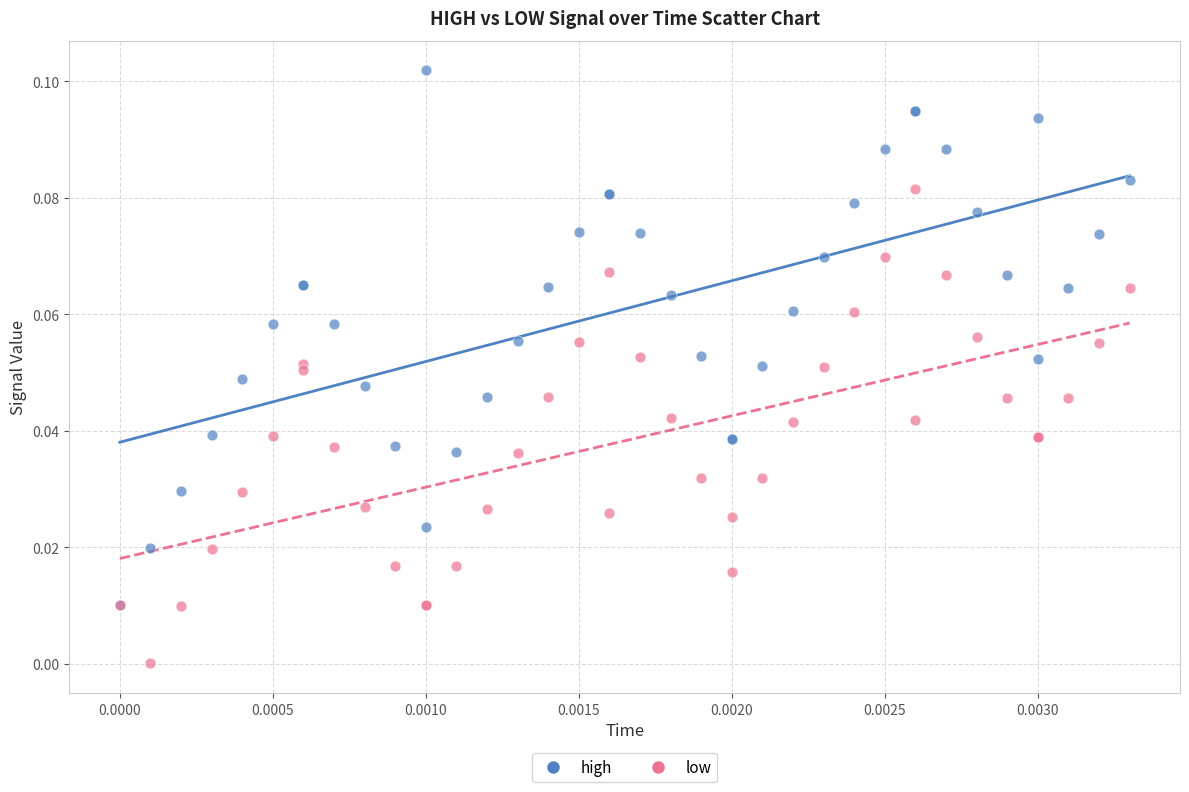

What are all the series names shown in the legend?

high, low